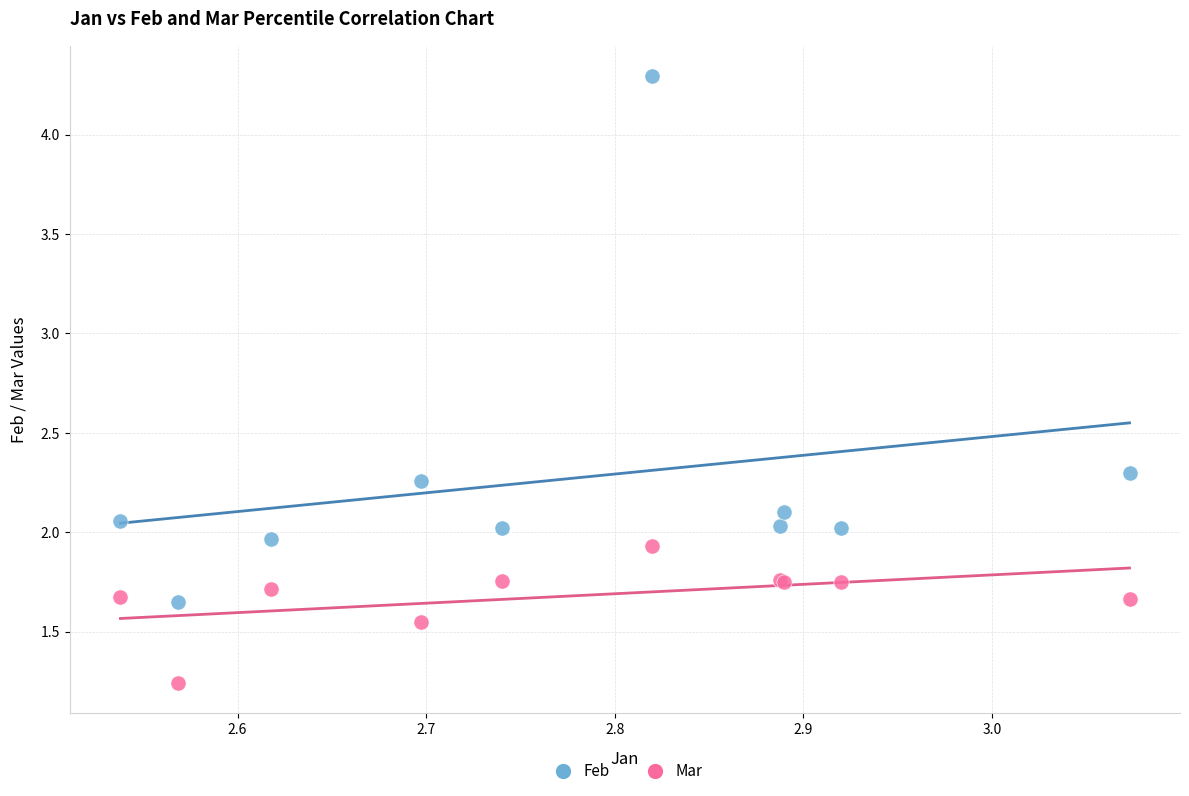

Which series has the largest Y range (max minus min)?

Feb